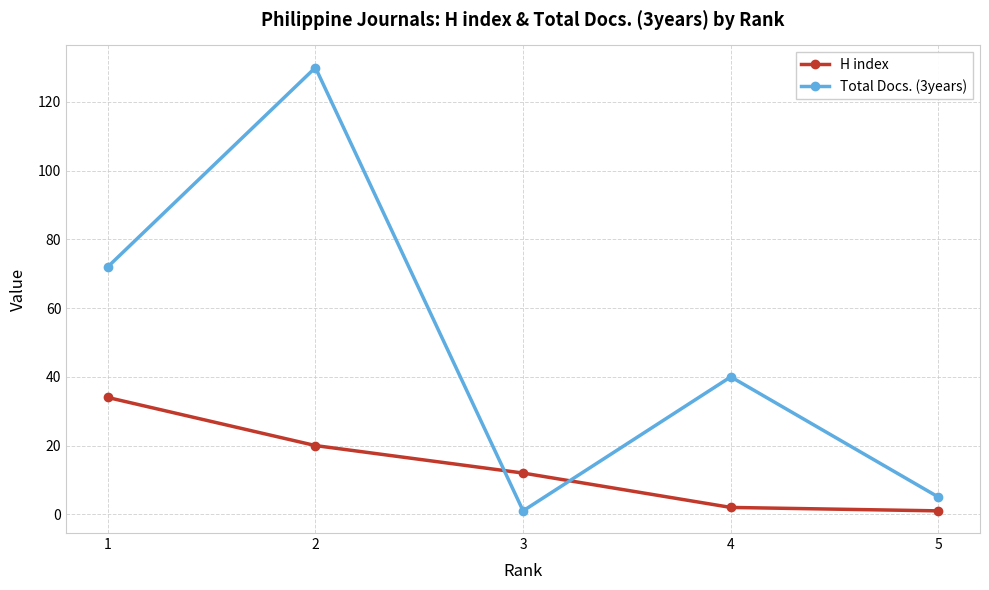

Rank the series by their average value, from highest to lowest.

Total Docs. (3years), H index